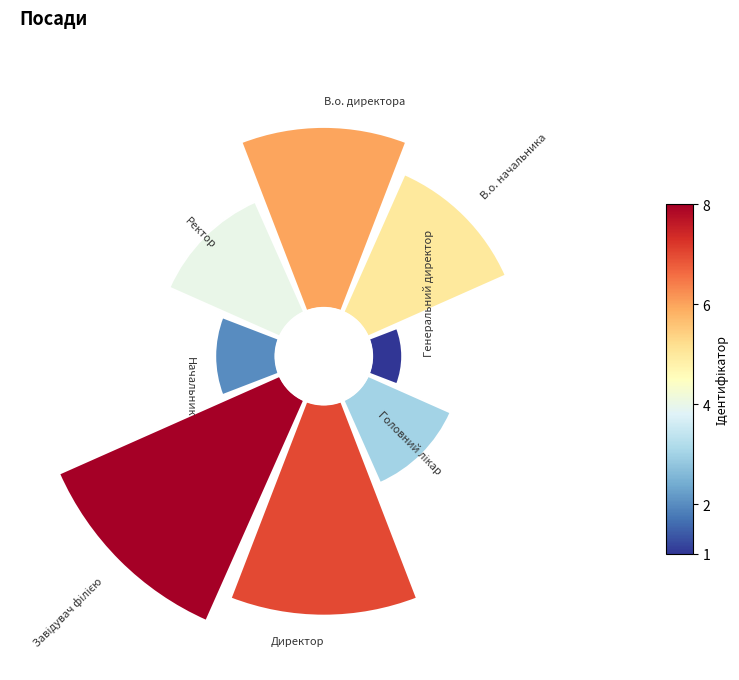

Which has a higher value, Головний лікар or Начальник?

Головний лікар